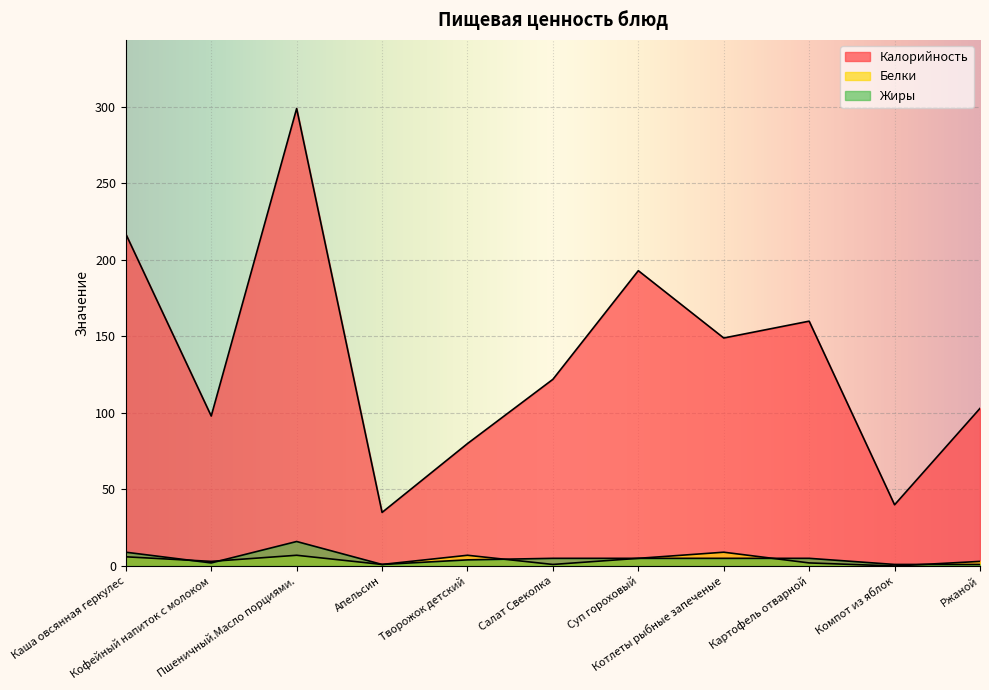

What position from the left is Каша овсянная геркулес?

1